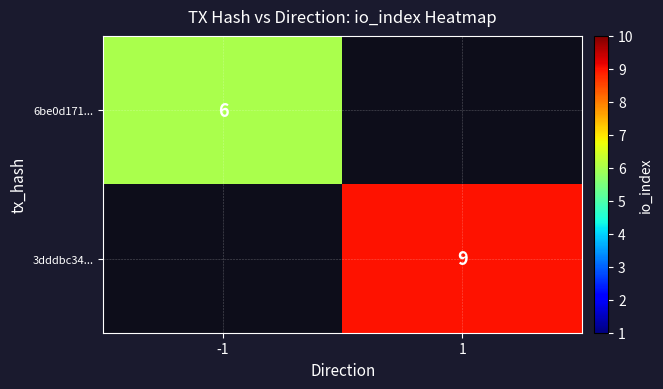

What is the minimum value shown in the chart?

6.0